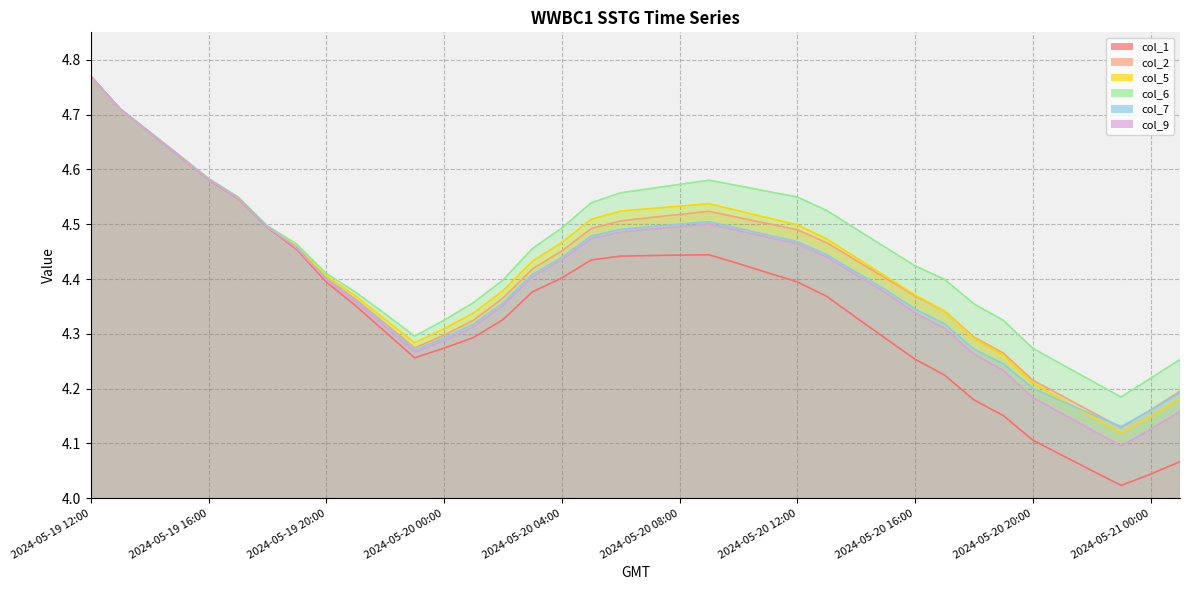

What is the lowest value of the col_9 series?

4.1